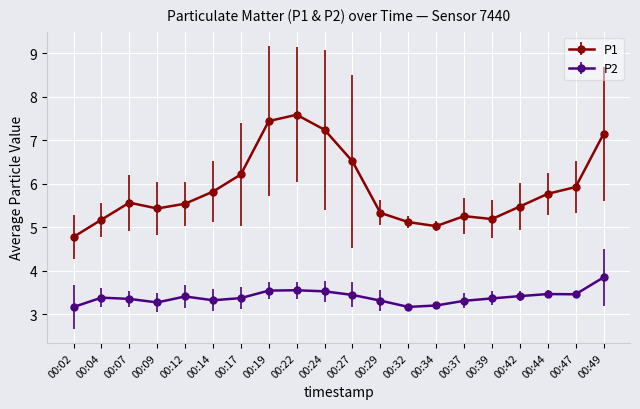

What is the total value across all series at 00:37?

8.6